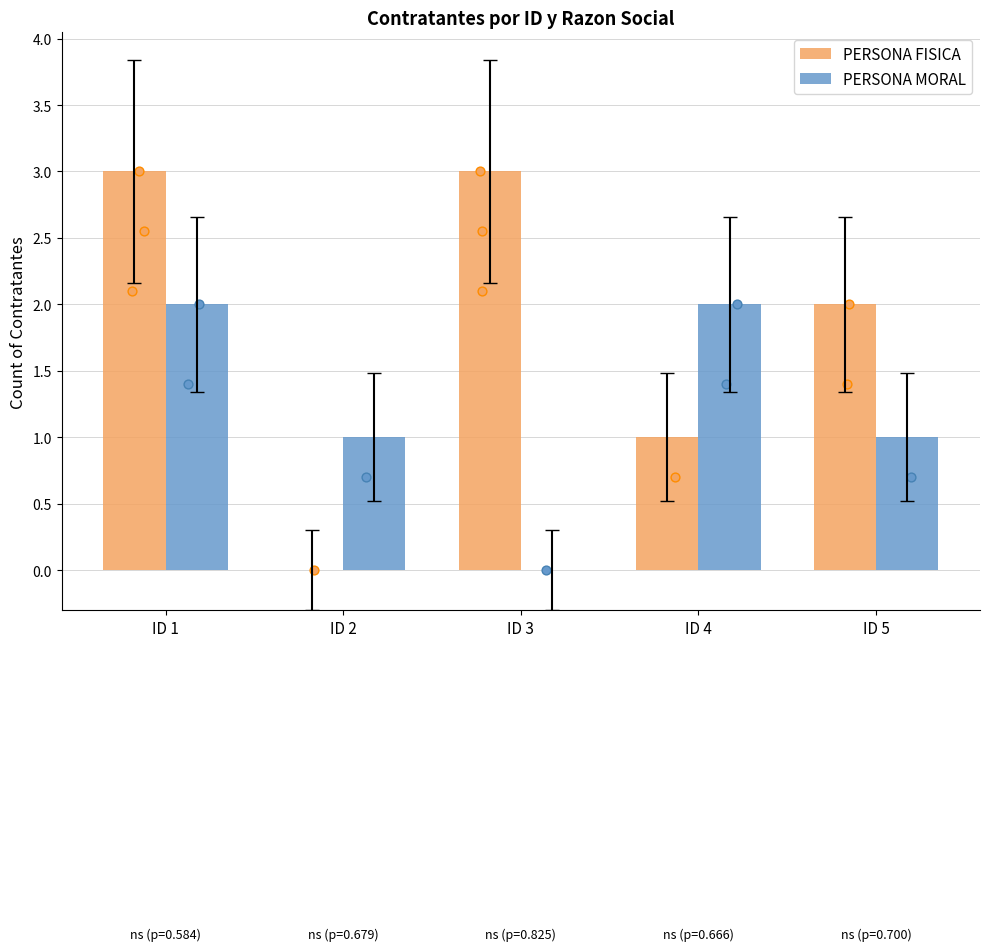

What is the total value across all series at ID 1?

5